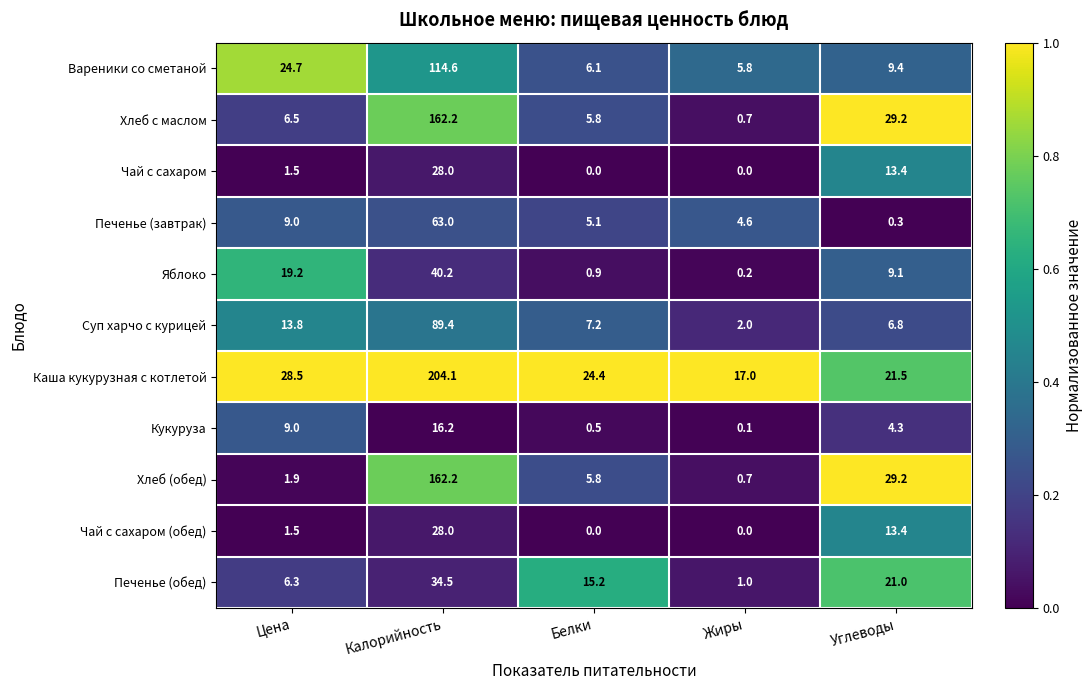

Rank the categories by Печенье (обед) value from highest to lowest.

Калорийность, Углеводы, Белки, Цена, Жиры